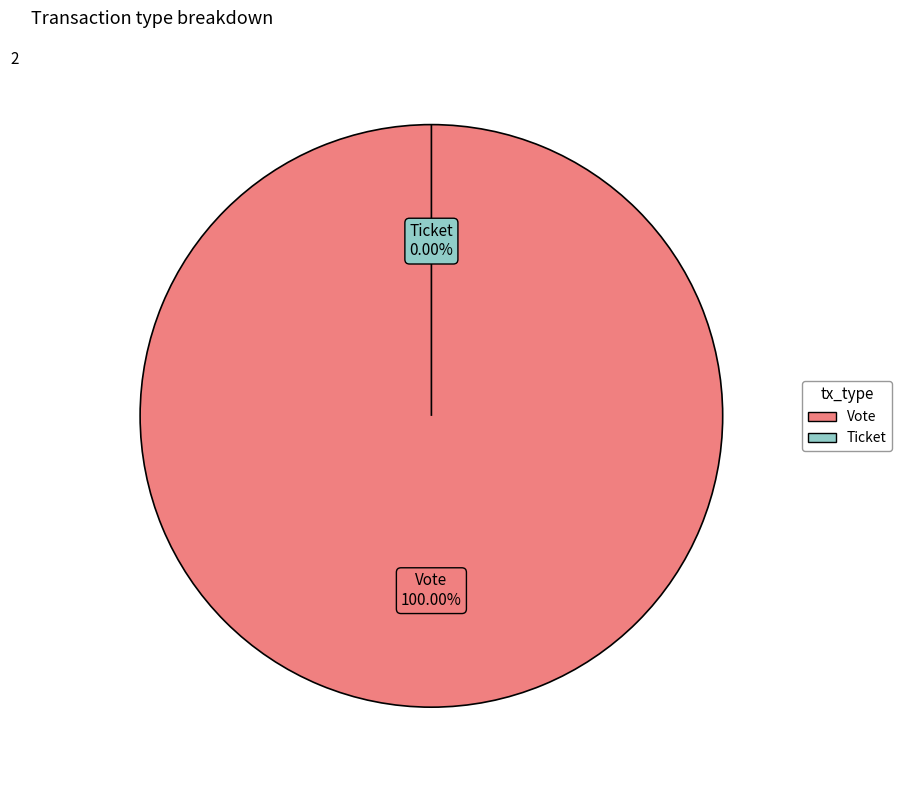

Between Ticket and Vote, which is larger?

Vote